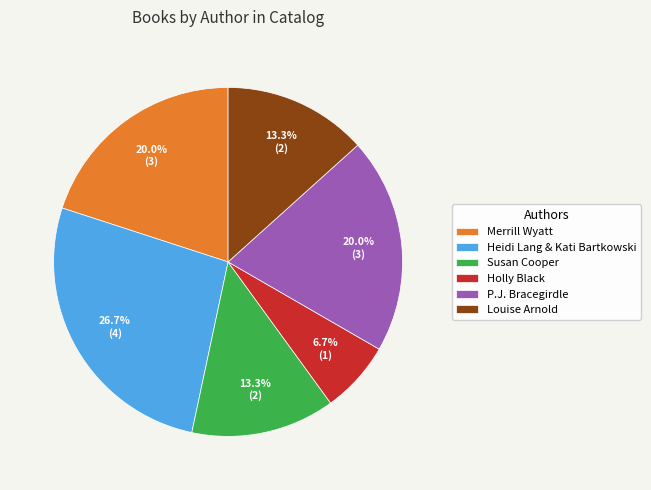

What portion of the pie excludes P.J. Bracegirdle?

80.0%